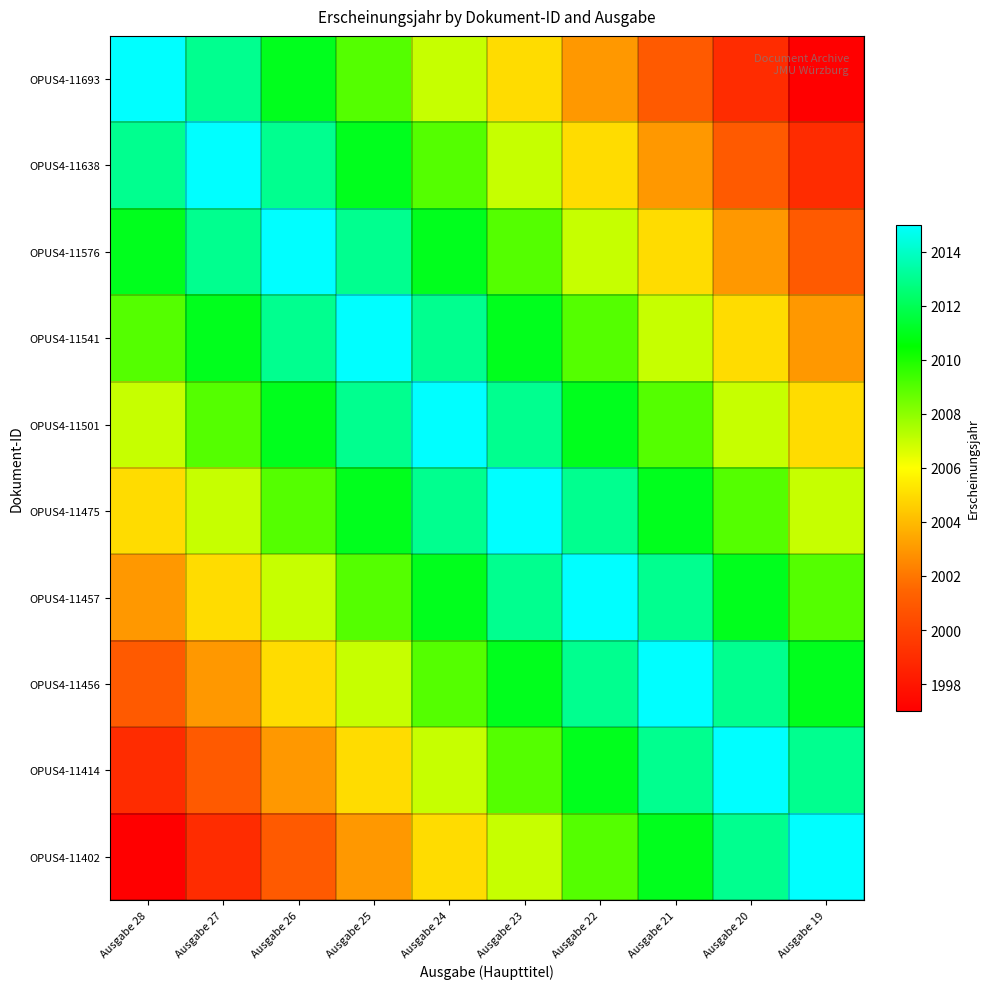

What is the total value across all series at Ausgabe 21?

20088